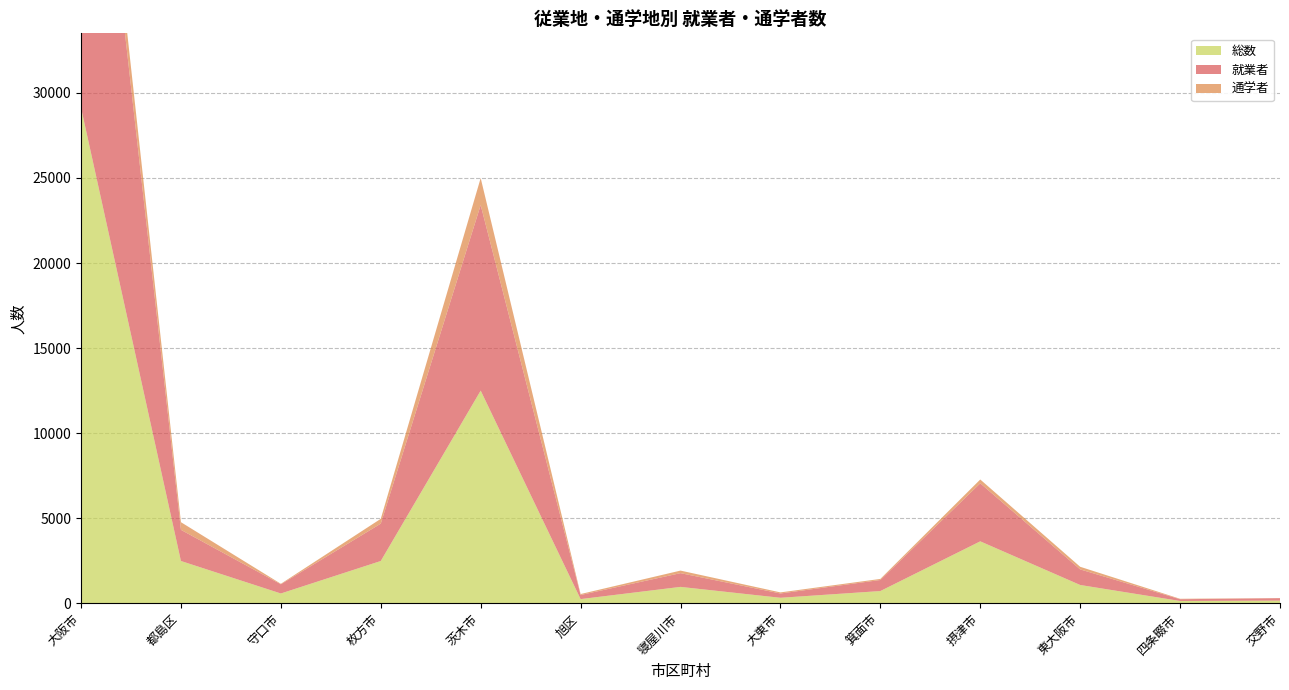

Reading left to right, list all the values displayed in this chart.

就業者: 大阪市=27302	都島区=1832	守口市=541	枚方市=2195	茨木市=10908	旭区=240	寝屋川市=807	大東市=253	箕面市=650	摂津市=3412	東大阪市=915	四条畷市=103	交野市=143
通学者: 大阪市=1832	都島区=450	守口市=29	枚方市=285	茨木市=1590	旭区=57	寝屋川市=151	大東市=64	箕面市=63	摂津市=224	東大阪市=155	四条畷市=26	交野市=8
総数: 大阪市=29134	都島区=2480	守口市=570	枚方市=2480	茨木市=12498	旭区=240	寝屋川市=958	大東市=317	箕面市=713	摂津市=3636	東大阪市=1070	四条畷市=129	交野市=151